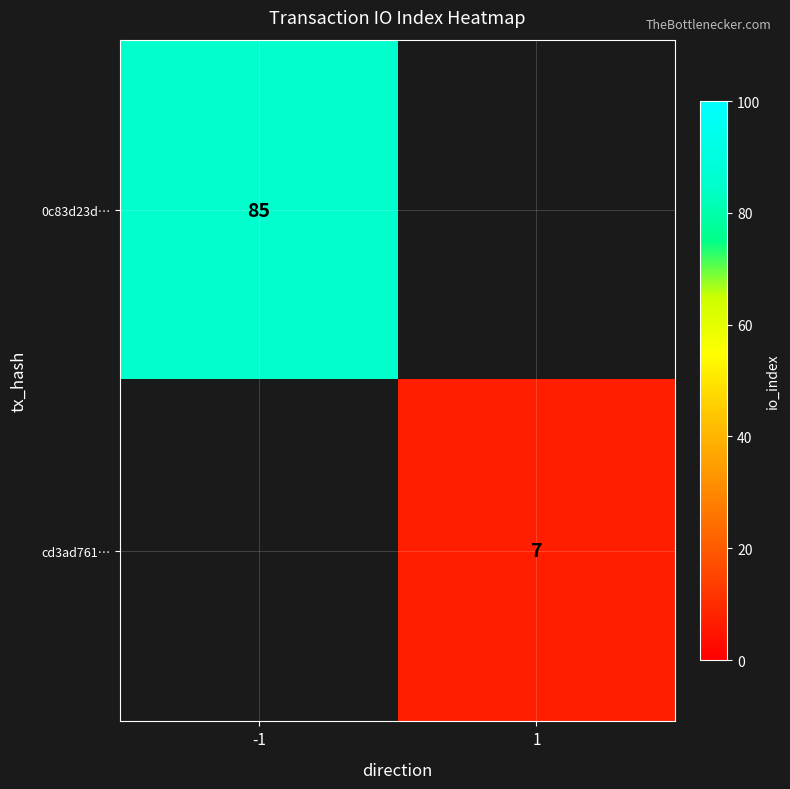

Is it true that 0c83d23d… equals 85 at -1?

True